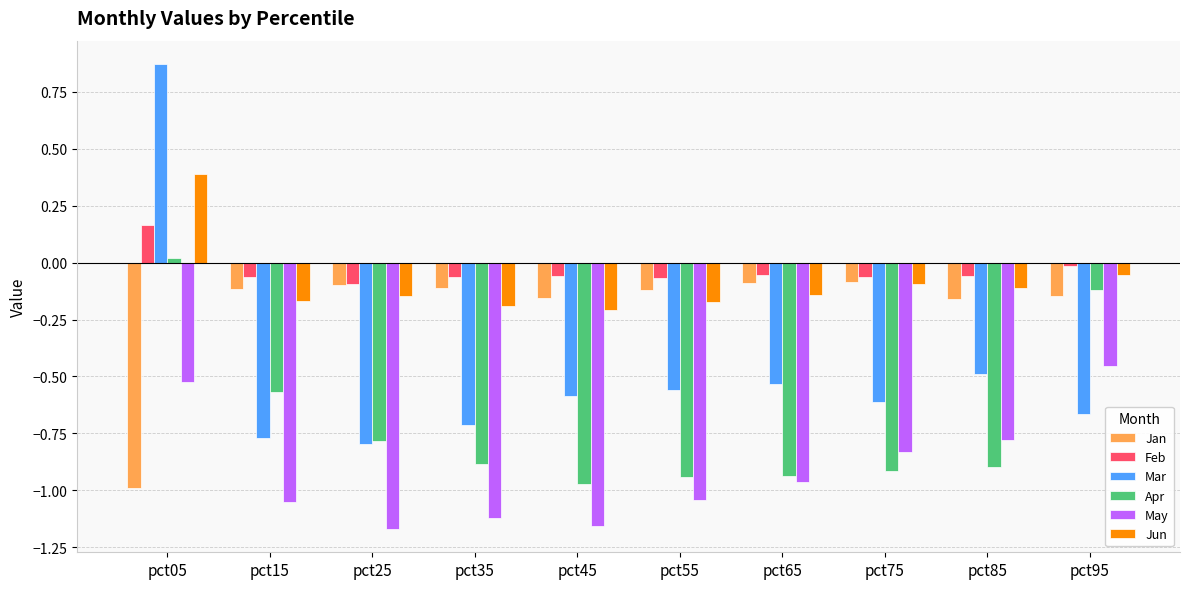

What is the difference between the second highest and minimum values in the Apr series?

0.8